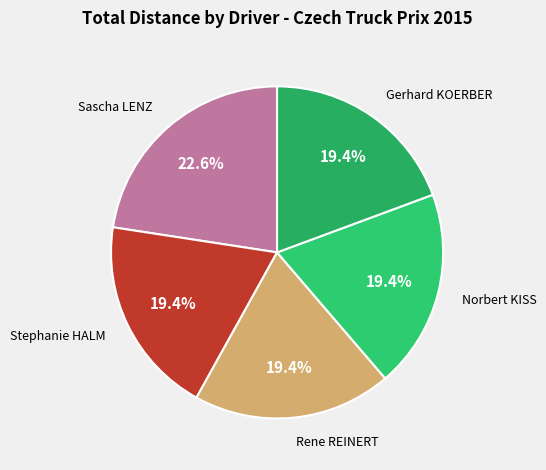

Which category has the biggest portion of the pie?

Sascha LENZ